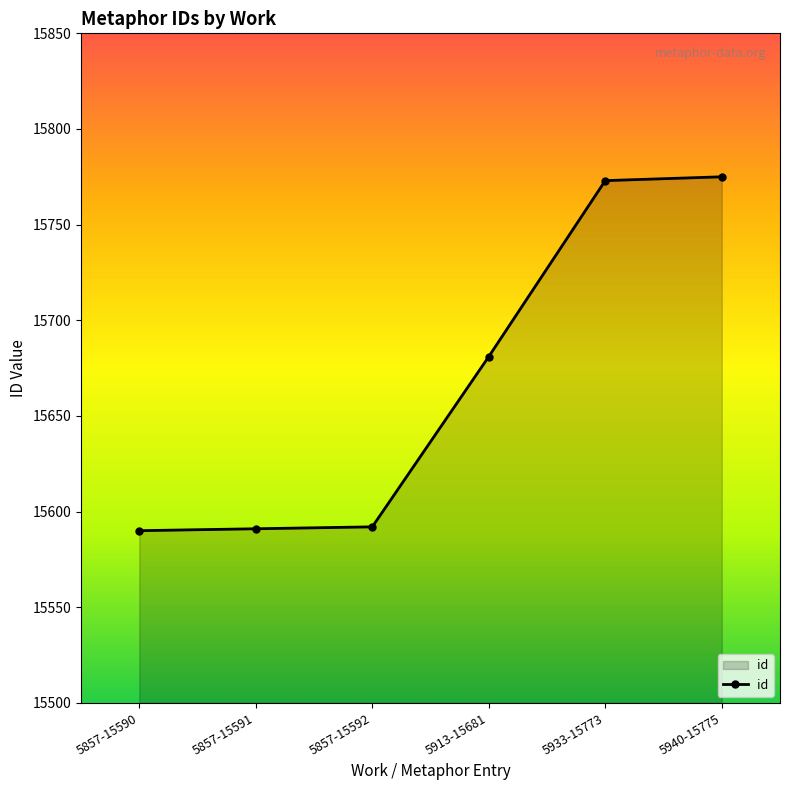

The value at 5913-15681 is 15681. True or false?

True